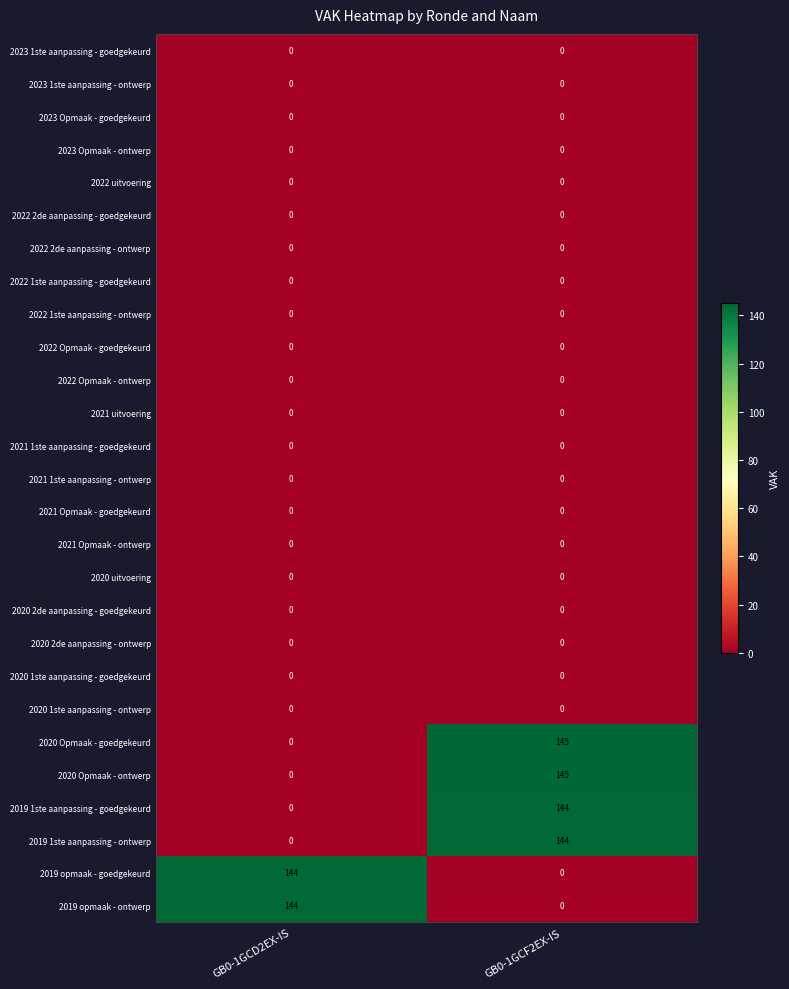

The 2021 Opmaak - goedgekeurd series shows 0 at GB0-1GCF2EX-IS. True or false?

True